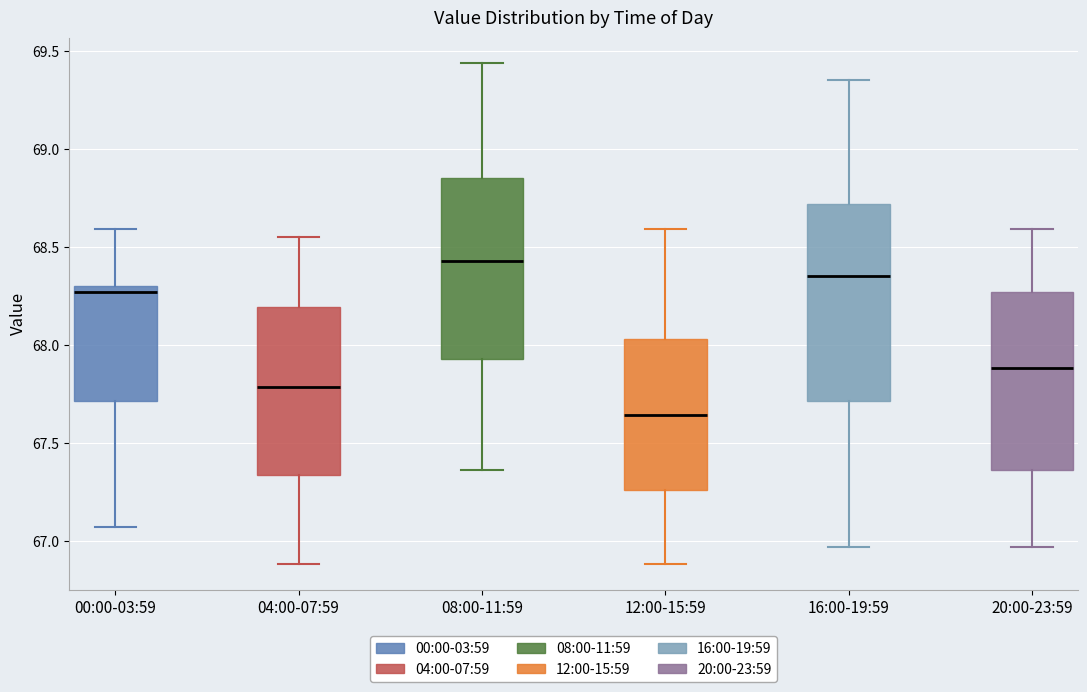

Which box is the tallest, from its lower edge to its upper edge?

16:00-19:59